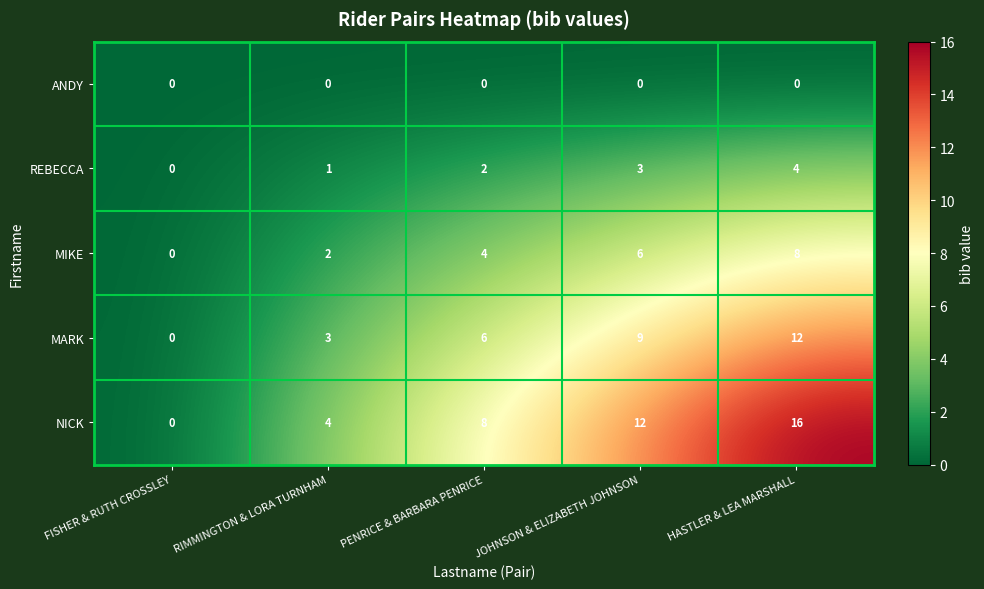

What is the total value across all series at JOHNSON & ELIZABETH JOHNSON?

30